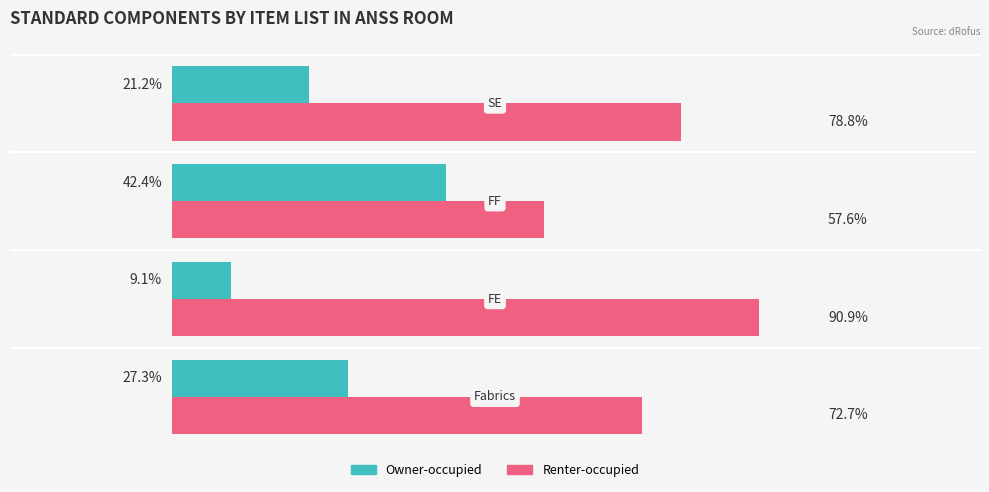

What are all the series names shown in the legend?

Owner-occupied, Renter-occupied